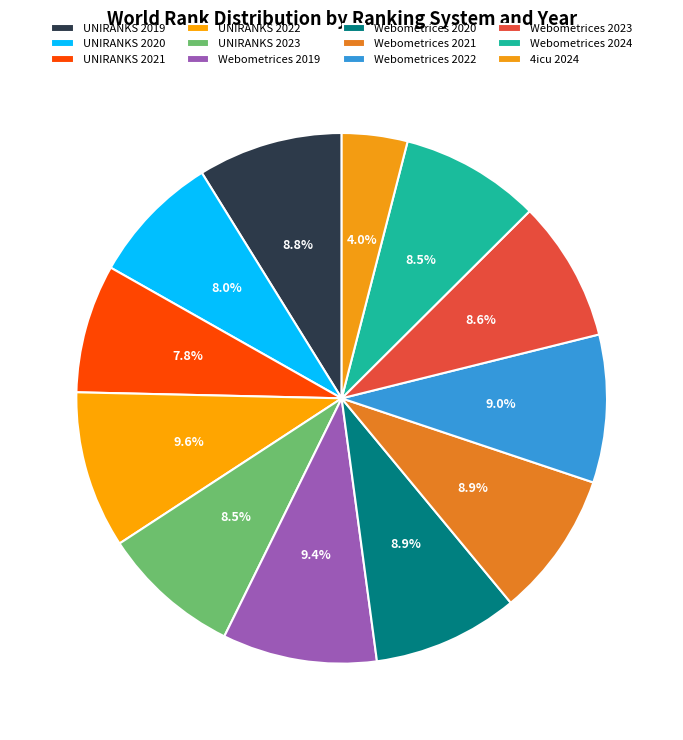

Do Webometrices 2019 and UNIRANKS 2023 together represent more than half of the pie?

No